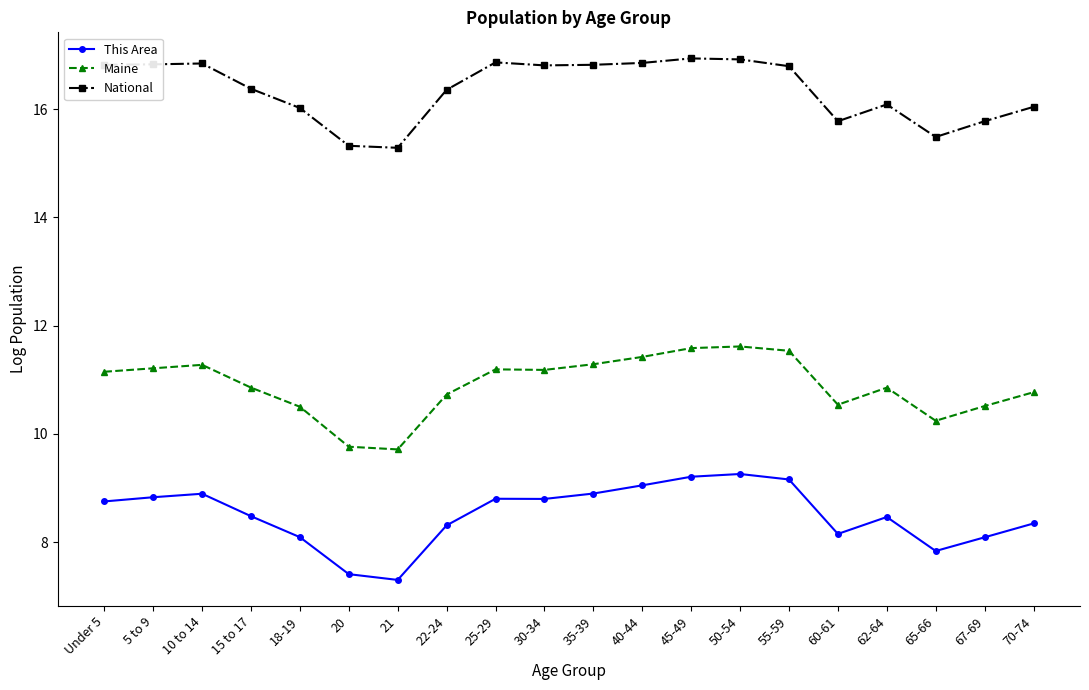

How many lines are shown in the chart?

3